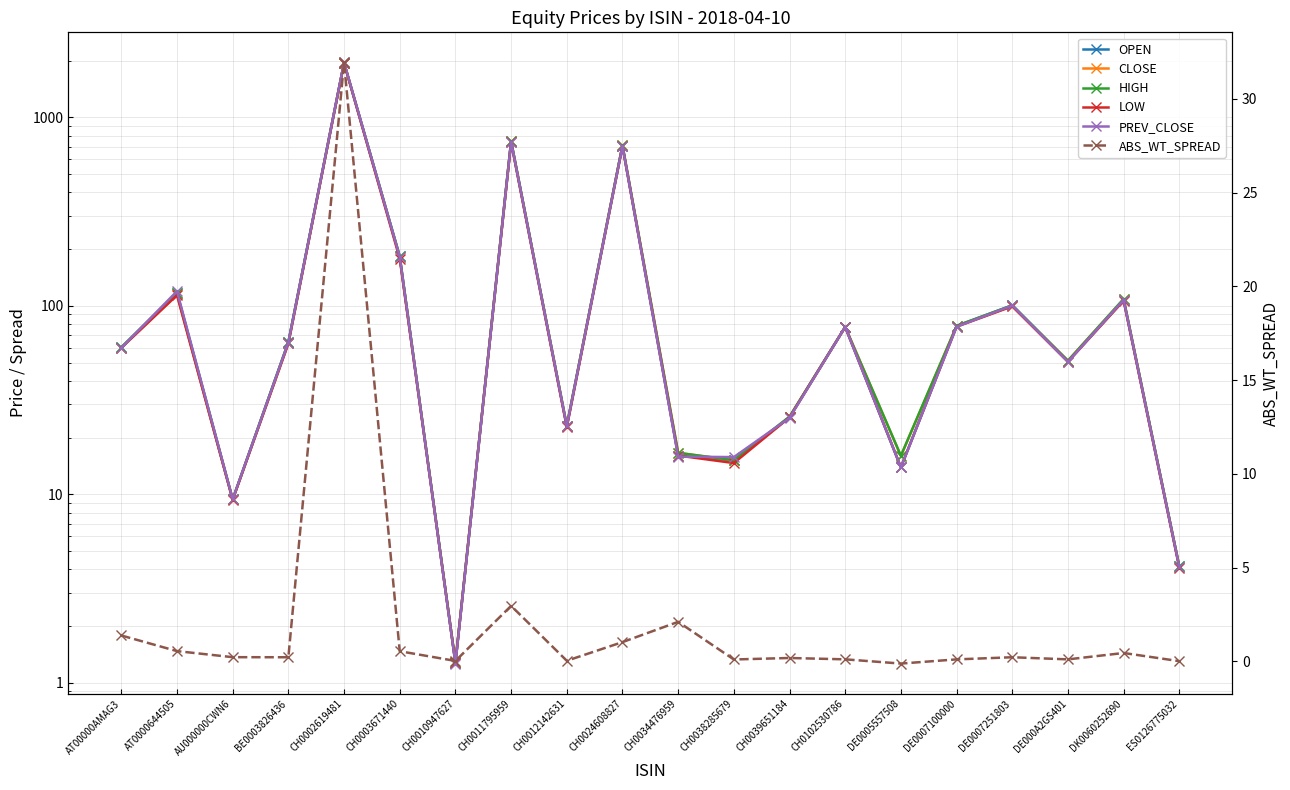

The value of PREV_CLOSE at CH0024608827 is 364.9. True or false?

False